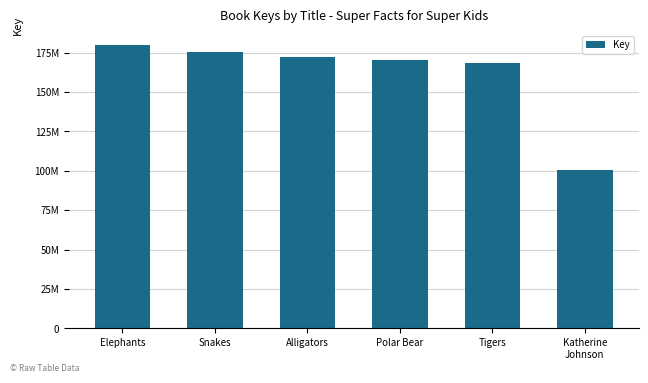

Rank the categories by value from lowest to highest.

Katherine
Johnson, Tigers, Polar Bear, Alligators, Snakes, Elephants